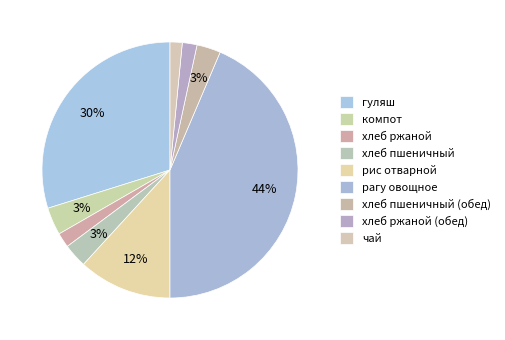

Does гуляш represent more than half of the total?

No